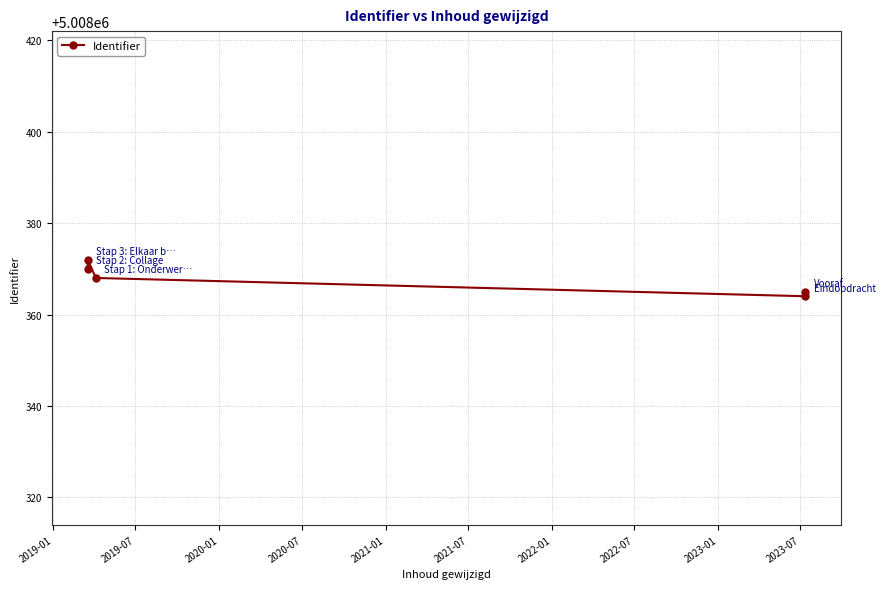

What value does the data have at 2020-01?

5008368